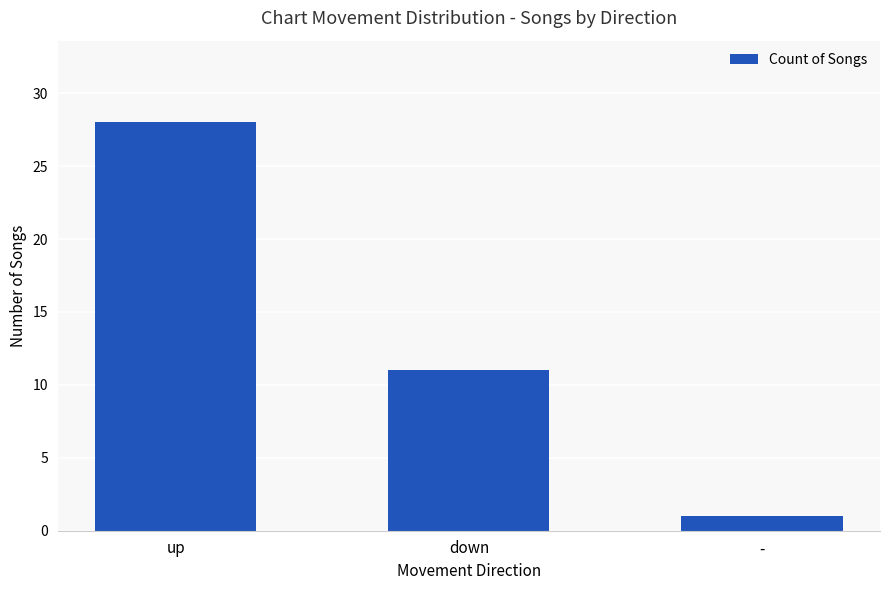

How many values are between 1 and 28?

3